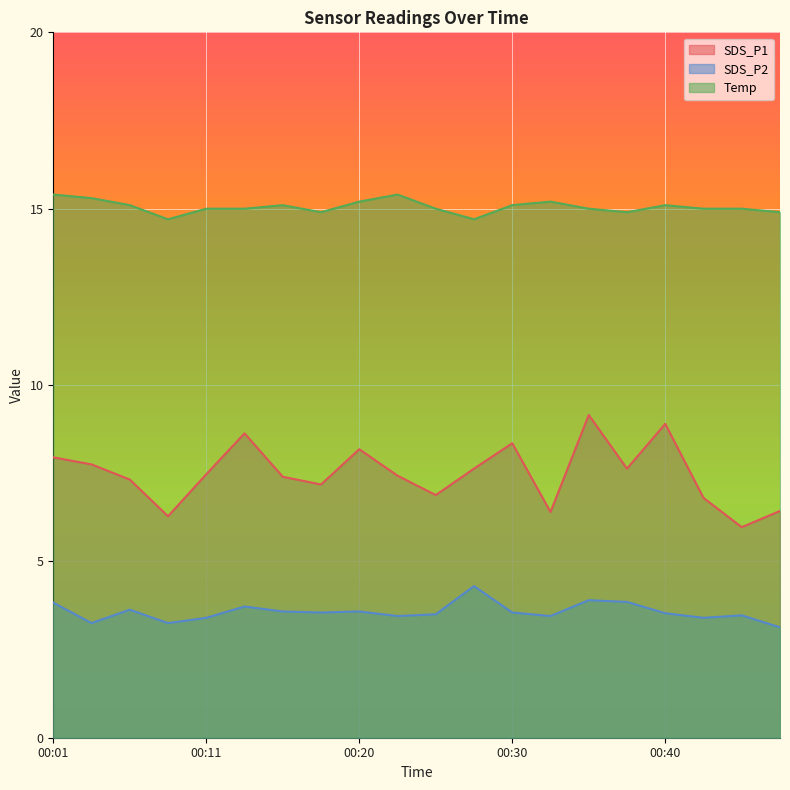

True or false: Temp and SDS_P2 cross at least once.

False